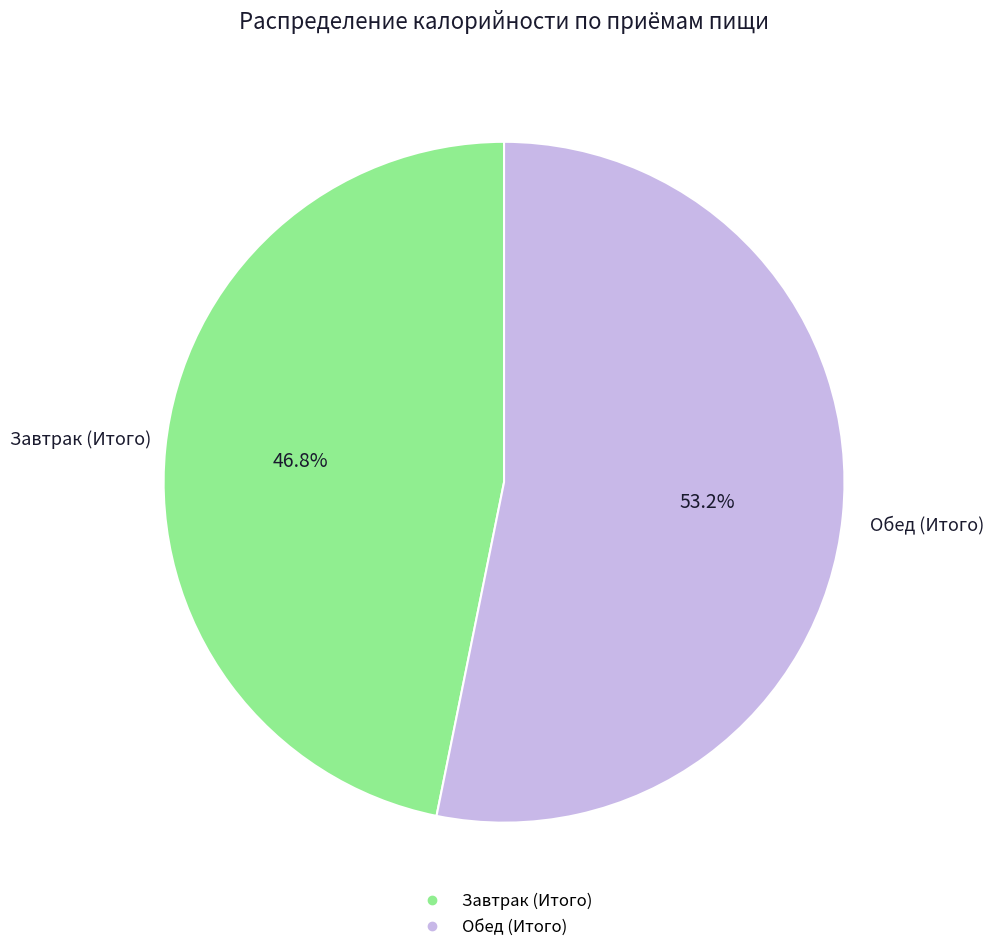

What percentage is the Завтрак (Итого) slice, to the nearest percent?

47%